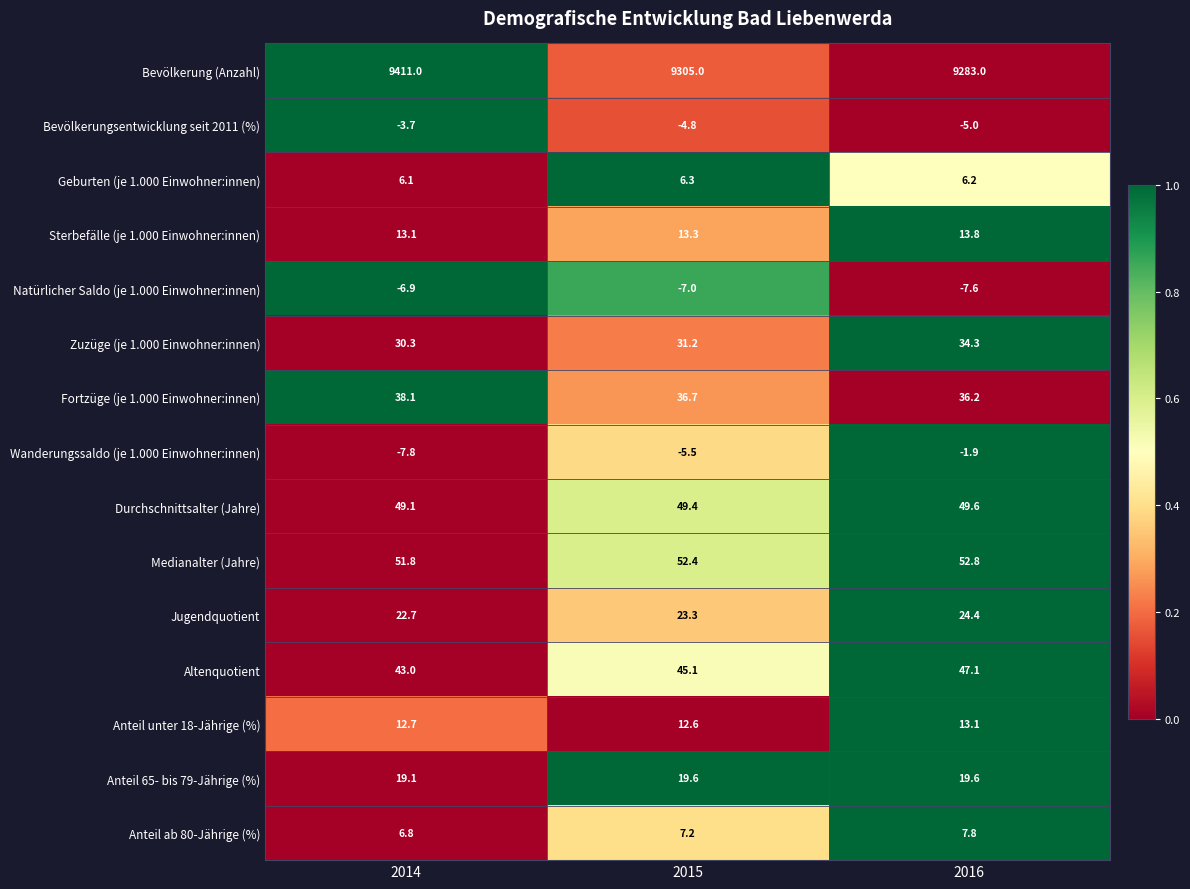

The Anteil ab 80-Jährige (%) series shows 6.8 at 2014. True or false?

True